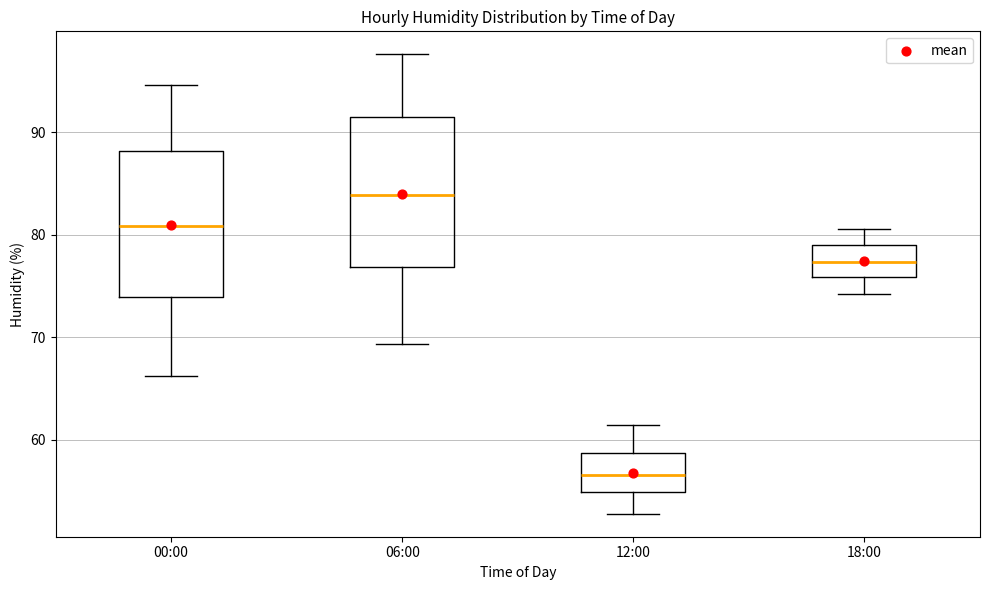

Where does the lower whisker of the box for 00:00 end on the y-axis? The values are not printed on the chart, so give them approximately, as read against the axis.

66